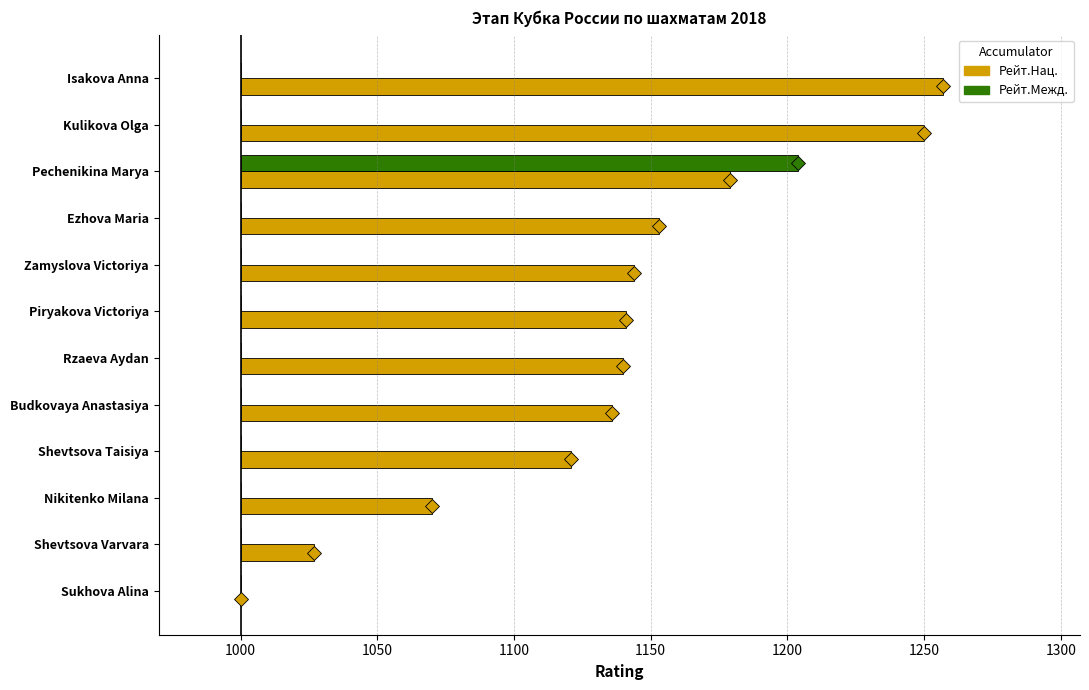

What are all the series names shown in the legend?

Рейт.Нац., Рейт.Межд.